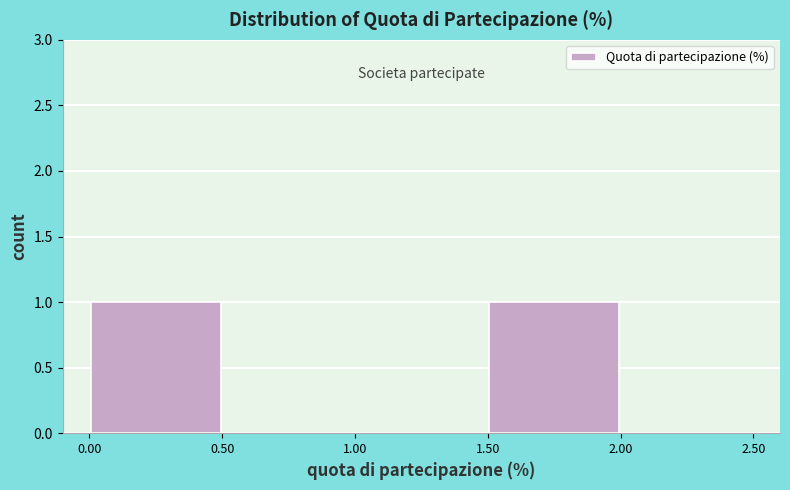

Reading left to right, transcribe this chart: for each bar, give the range it covers on the x-axis and its height. The values are not printed on the chart, so give them approximately, as read against the axis.

0.00 to 0.50: 1
0.50 to 1.00: 0
1.00 to 1.50: 0
1.50 to 2.00: 1
2.00 to 2.50: 0